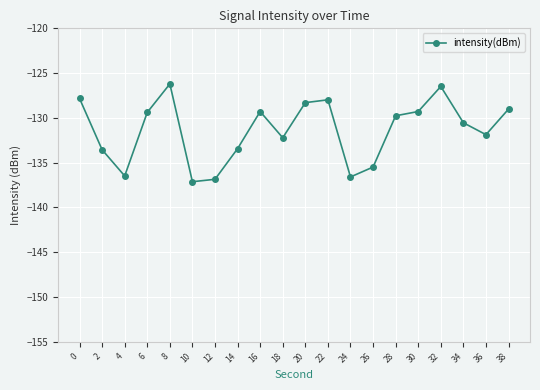

At which category does the data reach its first local peak?

8